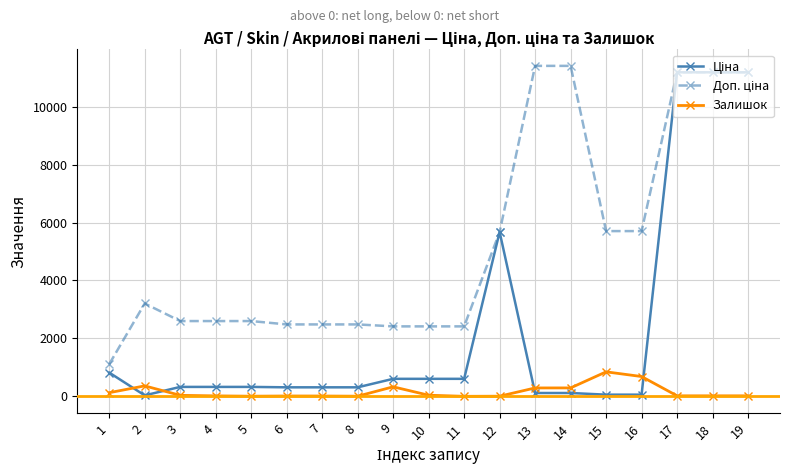

Count the number of data series in this chart.

3